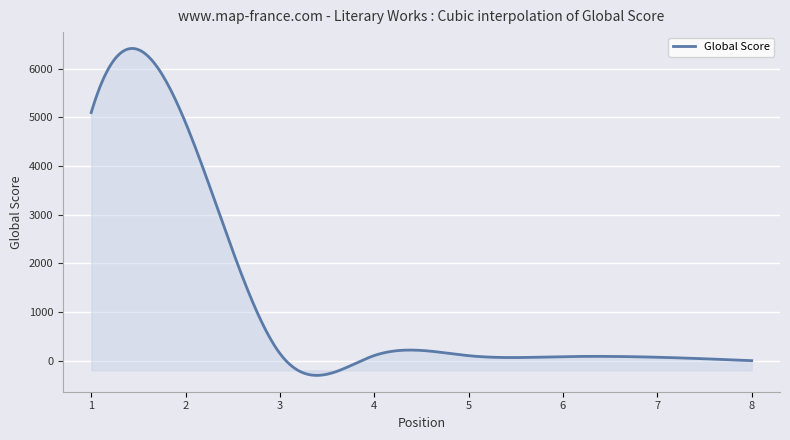

What is the sum of all values?

366057.5